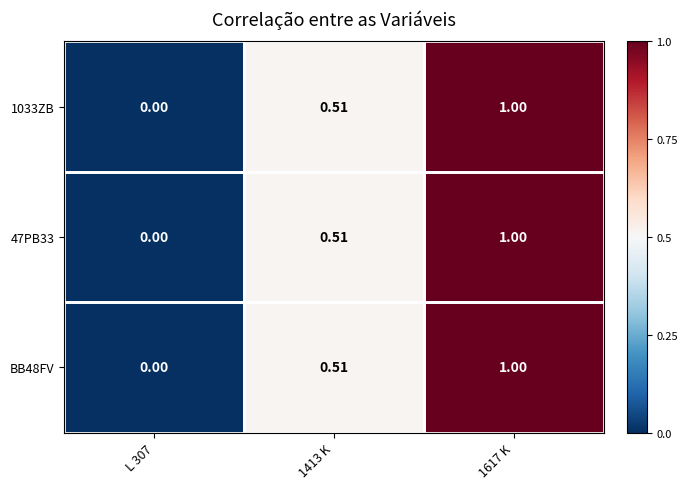

Is the value of BB48FV at L 307 greater than the value of 1033ZB at 1413 K?

No